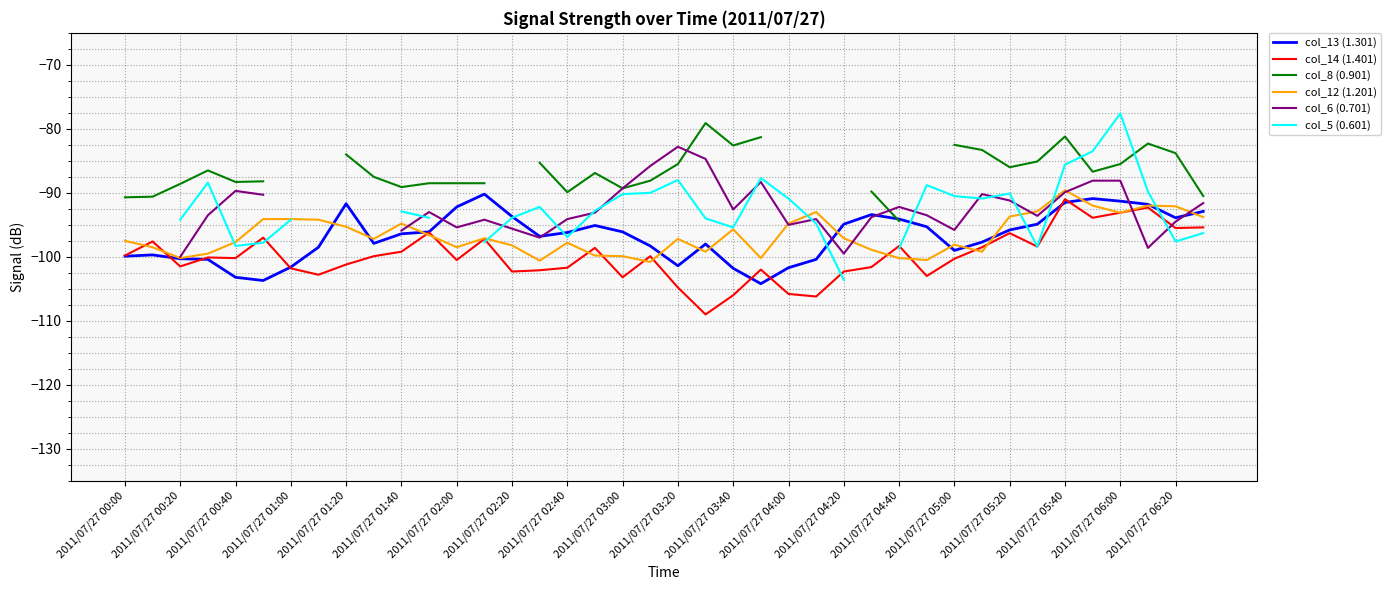

What is the value of the col_12 (1.201) point at the 11th from the left?

-94.8